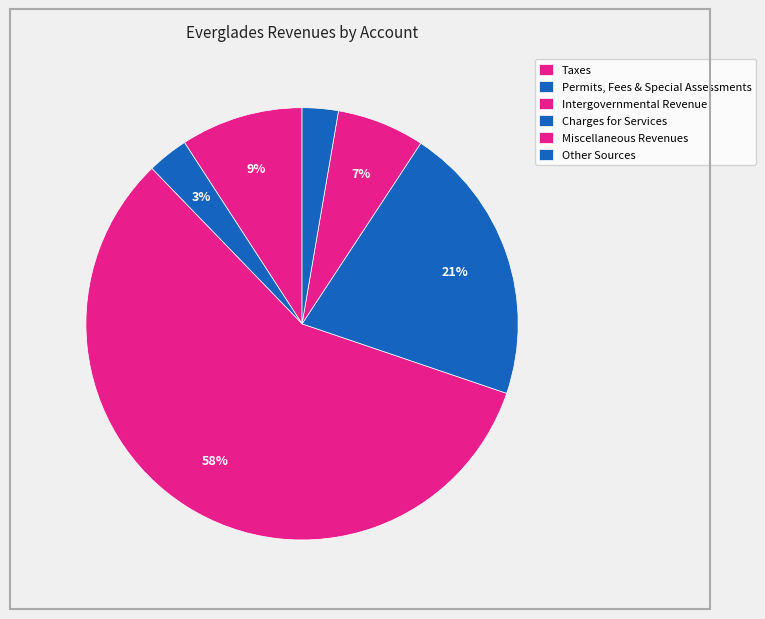

Rank the categories by value from highest to lowest.

Intergovernmental Revenue, Charges for Services, Taxes, Miscellaneous Revenues, Permits, Fees & Special Assessments, Other Sources